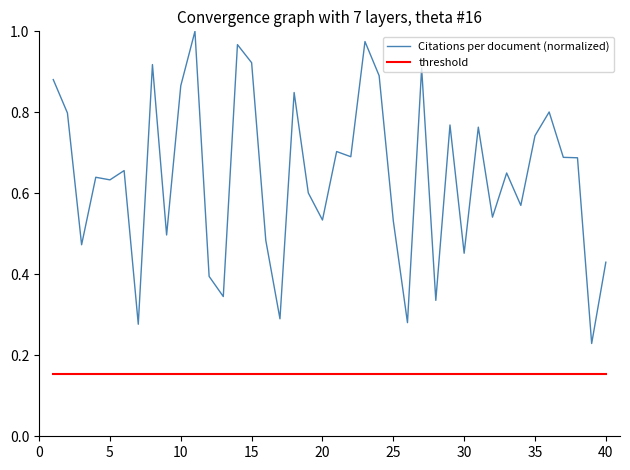

Which series has the widest spread of values?

Citations per document (normalized)